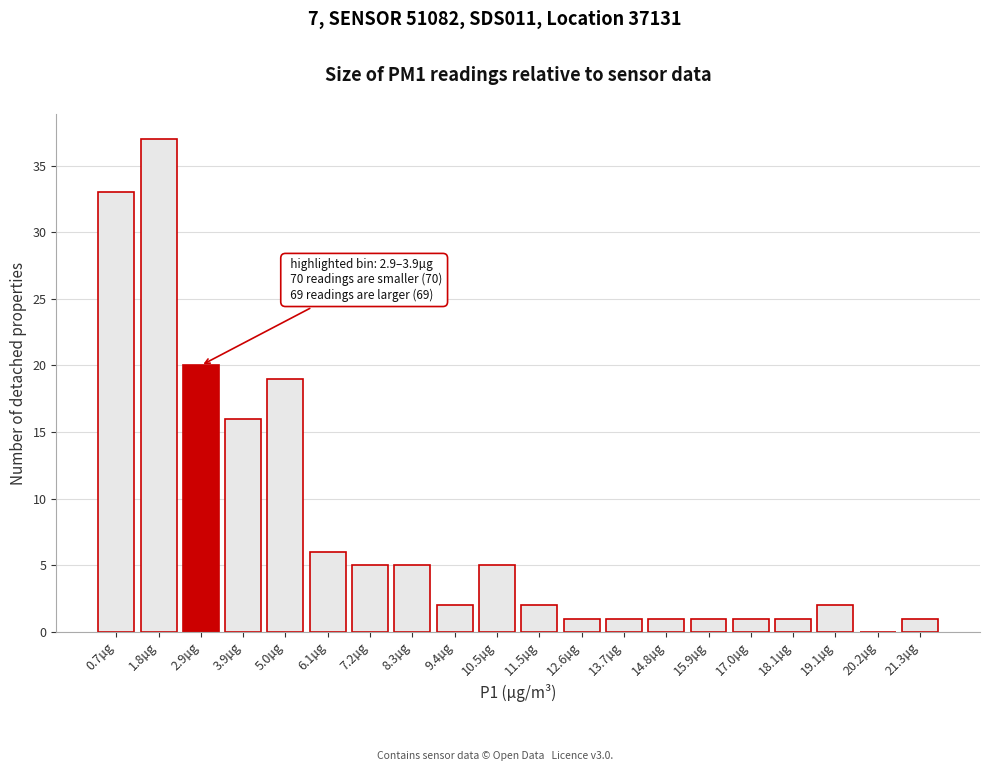

Reading left to right, transcribe all the data shown in this chart.

0.7µg=33	1.8µg=37	2.9µg=20	3.9µg=16	5.0µg=19	6.1µg=6	7.2µg=5	8.3µg=5	9.4µg=2	10.5µg=5	11.5µg=2	12.6µg=1	13.7µg=1	14.8µg=1	15.9µg=1	17.0µg=1	18.1µg=1	19.1µg=2	20.2µg=0	21.3µg=1